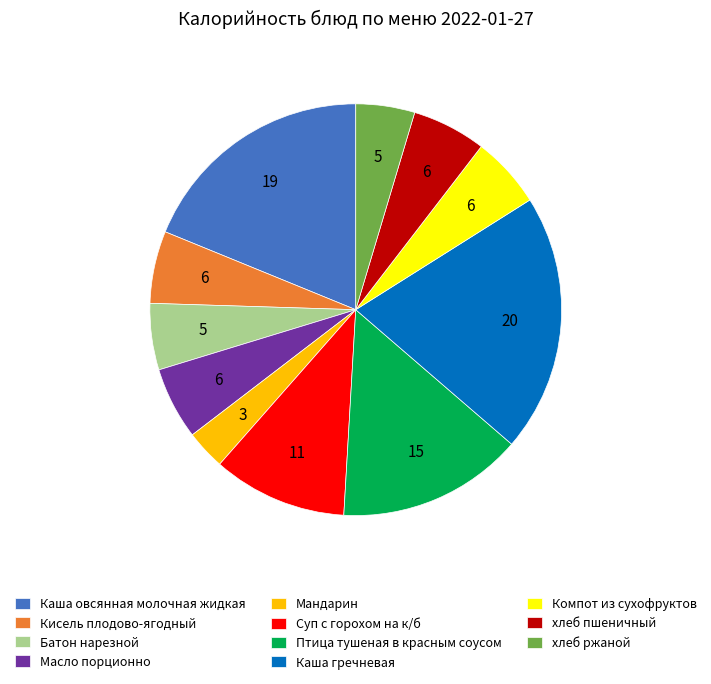

Is it true that Каша гречневая is 28% of the pie?

False